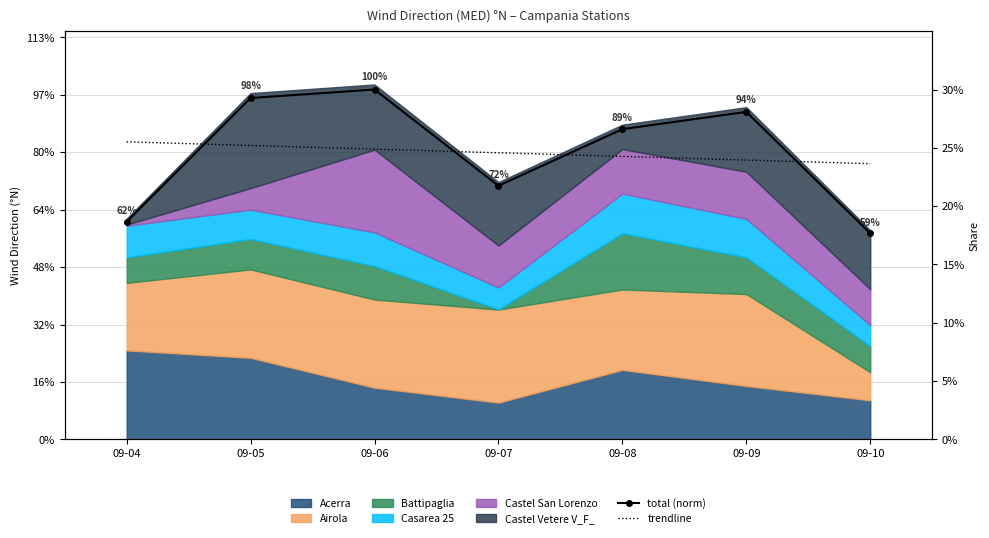

Is it true that total (norm) equals 24.4 at 09-04?

False